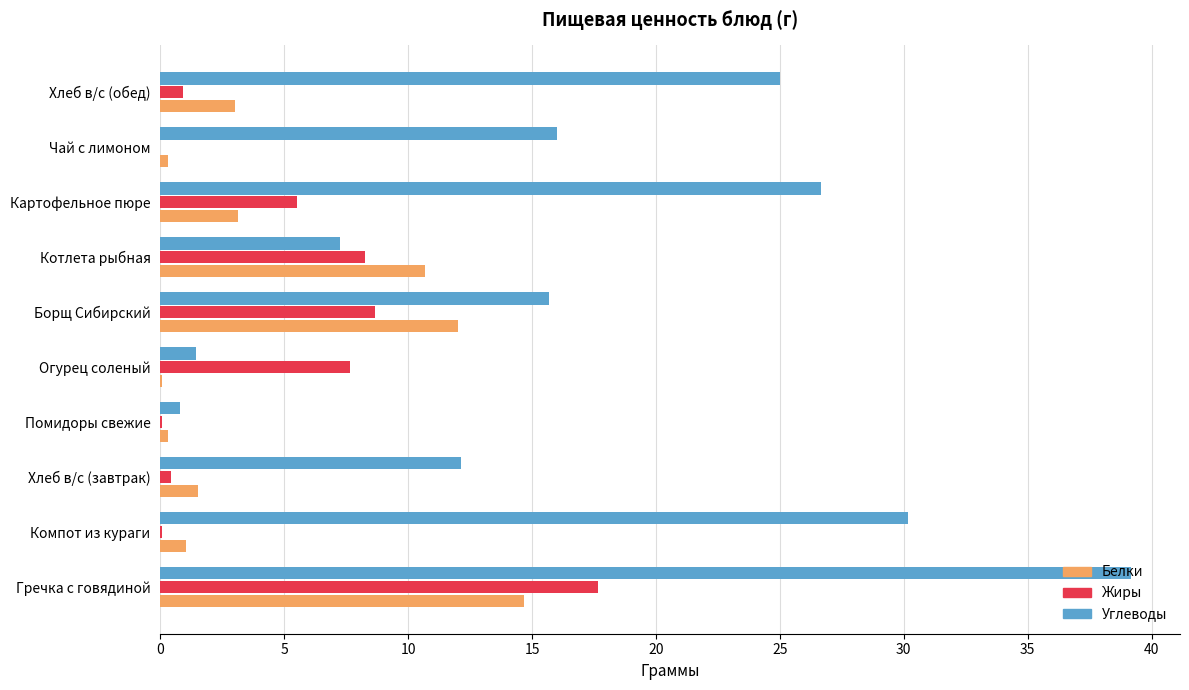

What is the maximum value shown in the chart?

39.2